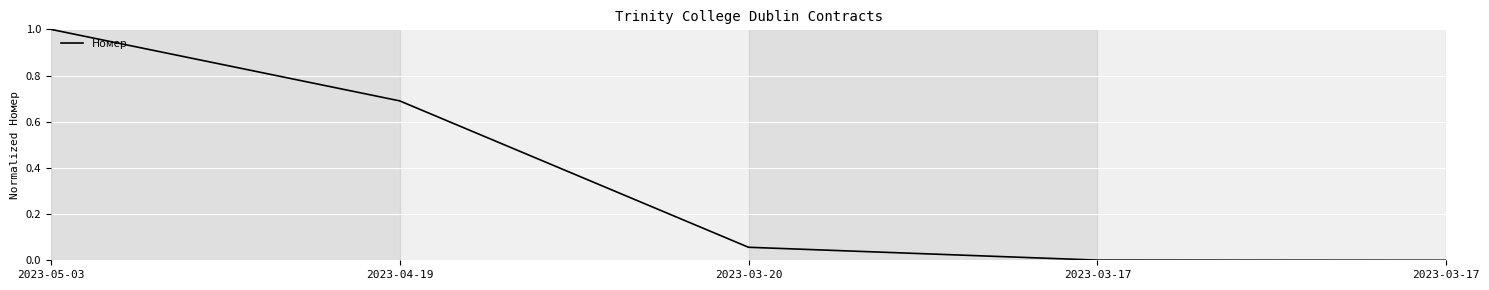

Count the number of data series in this chart.

1